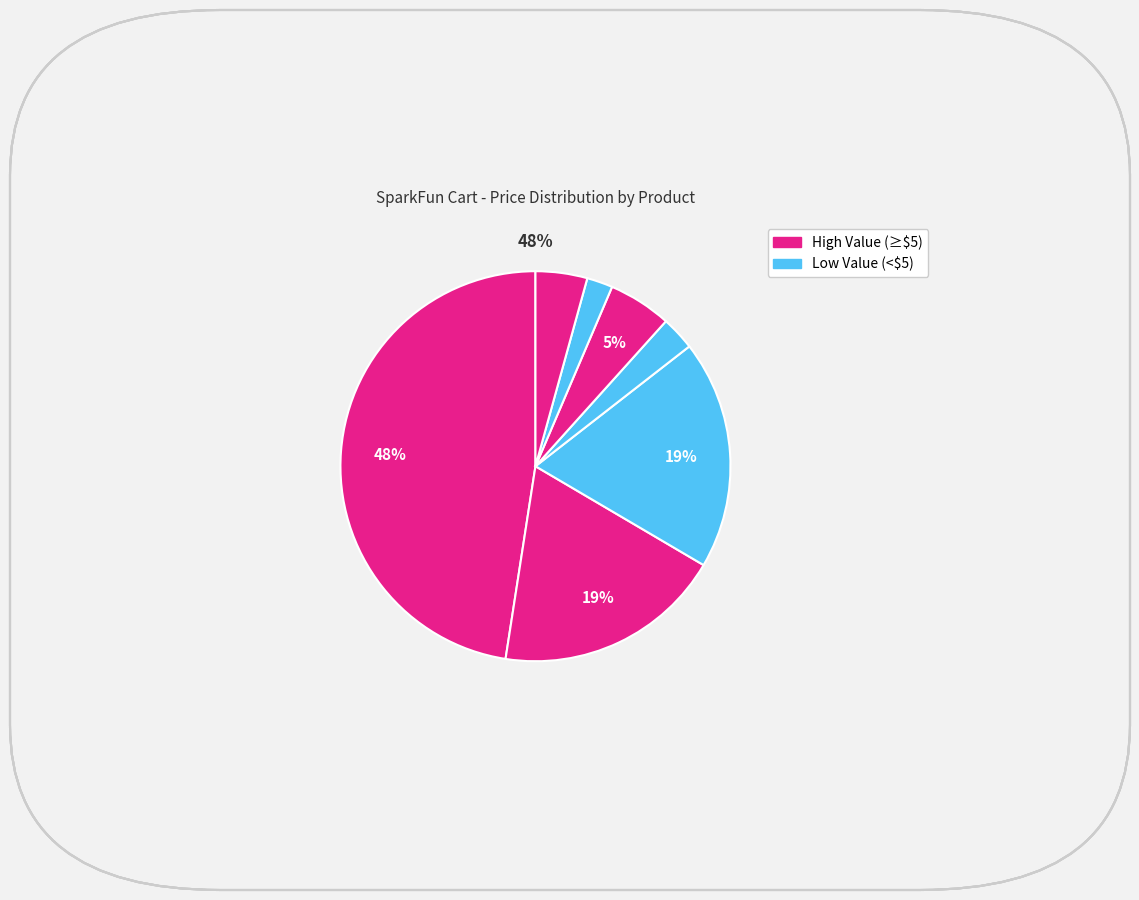

How many slices are in this pie chart?

7